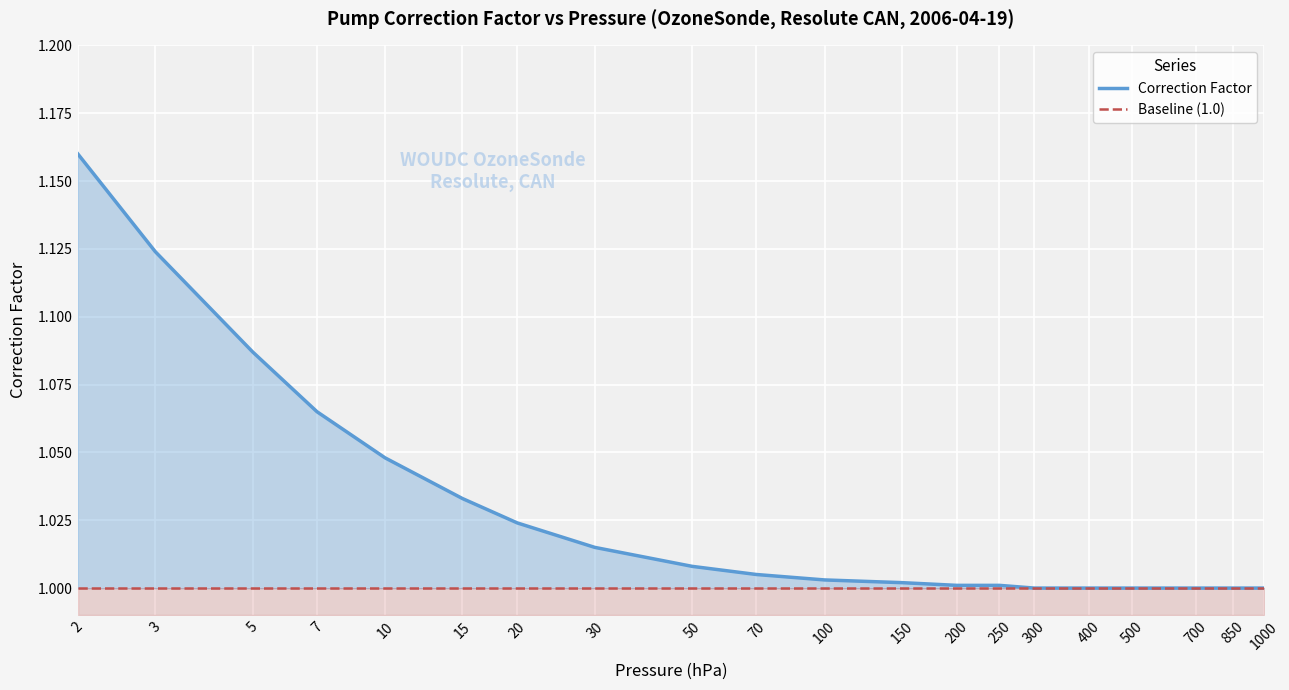

What is the value of the Baseline (1.0) point at the 9th from the left?

1.0